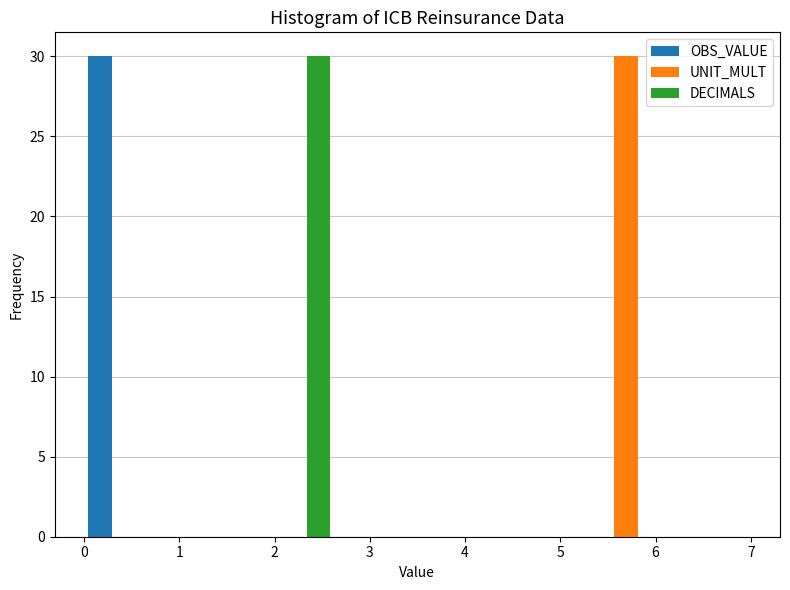

Reading left to right, list every range on the x-axis with the height of the bar of each series over it. Neither the bar edges nor the heights are printed on the chart, so give them approximately, as read against the axes.

0.0 to 0.9: OBS_VALUE=30	UNIT_MULT=0	DECIMALS=0
0.9 to 1.8: OBS_VALUE=0	UNIT_MULT=0	DECIMALS=0
1.8 to 2.6: OBS_VALUE=0	UNIT_MULT=0	DECIMALS=30
2.6 to 3.5: OBS_VALUE=0	UNIT_MULT=0	DECIMALS=0
3.5 to 4.4: OBS_VALUE=0	UNIT_MULT=0	DECIMALS=0
4.4 to 5.3: OBS_VALUE=0	UNIT_MULT=0	DECIMALS=0
5.3 to 6.1: OBS_VALUE=0	UNIT_MULT=30	DECIMALS=0
6.1 to 7.0: OBS_VALUE=0	UNIT_MULT=0	DECIMALS=0